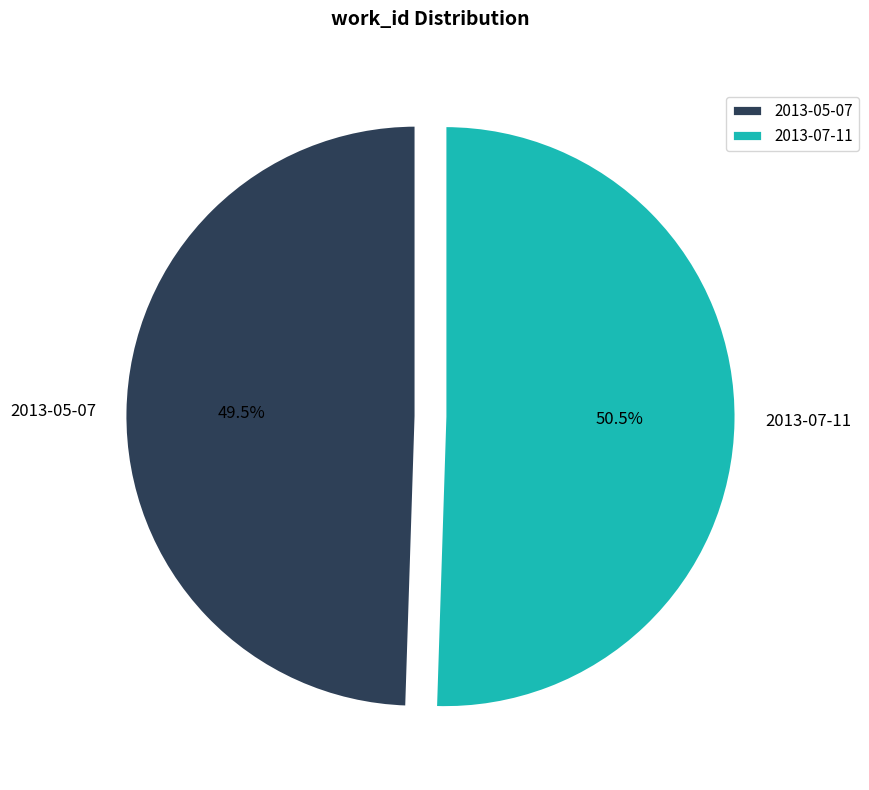

Rank the categories by value from lowest to highest.

2013-05-07, 2013-07-11